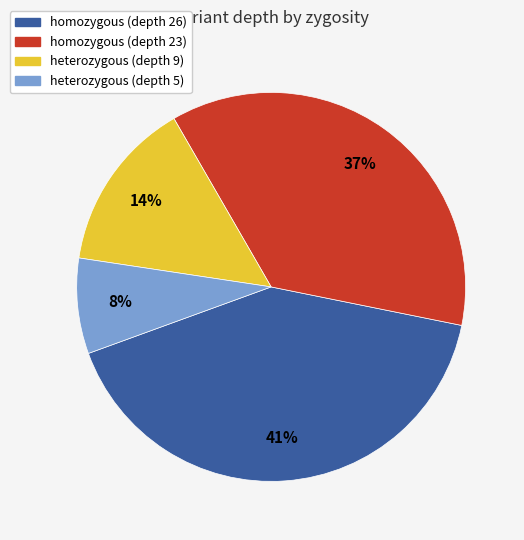

To the nearest percent, what is the difference between the largest and smallest slice percentages?

33%